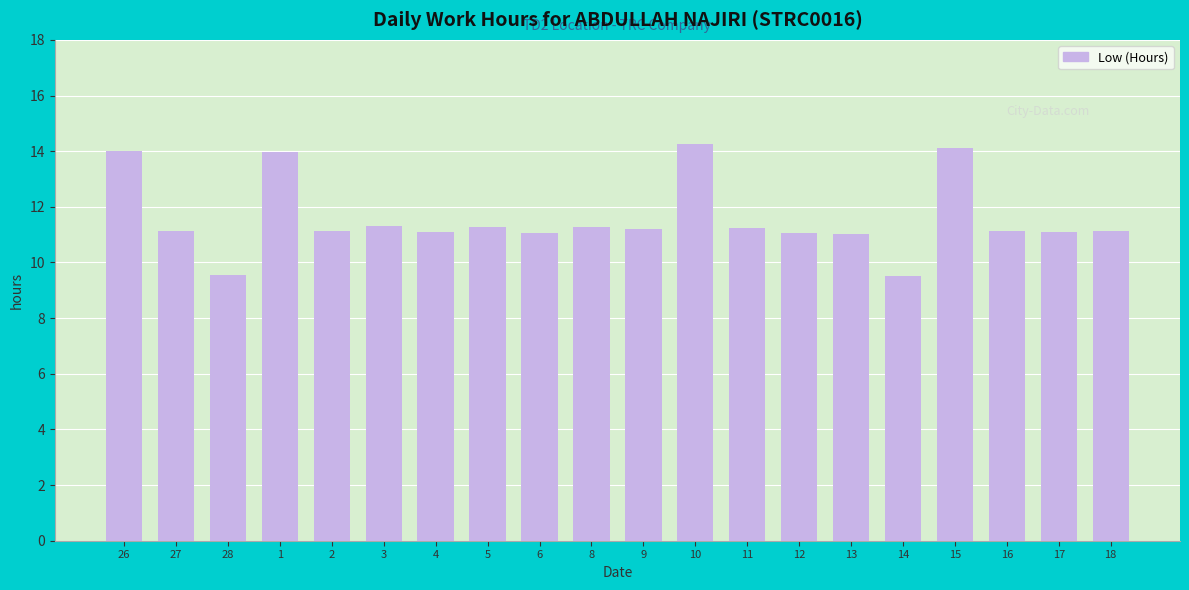

What is the value of the 14th bar from the left?

11.1